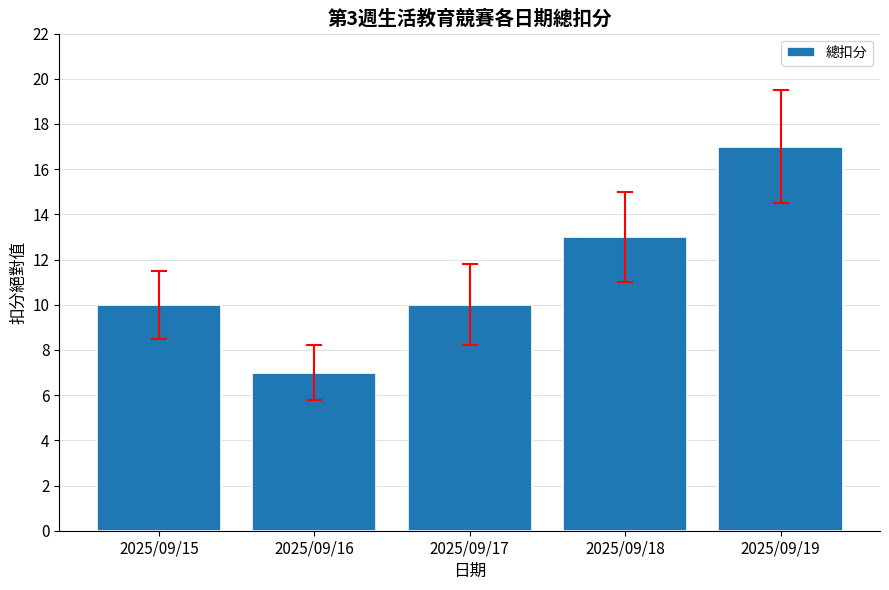

True or false: the data shows 10 at 2025/09/15.

True